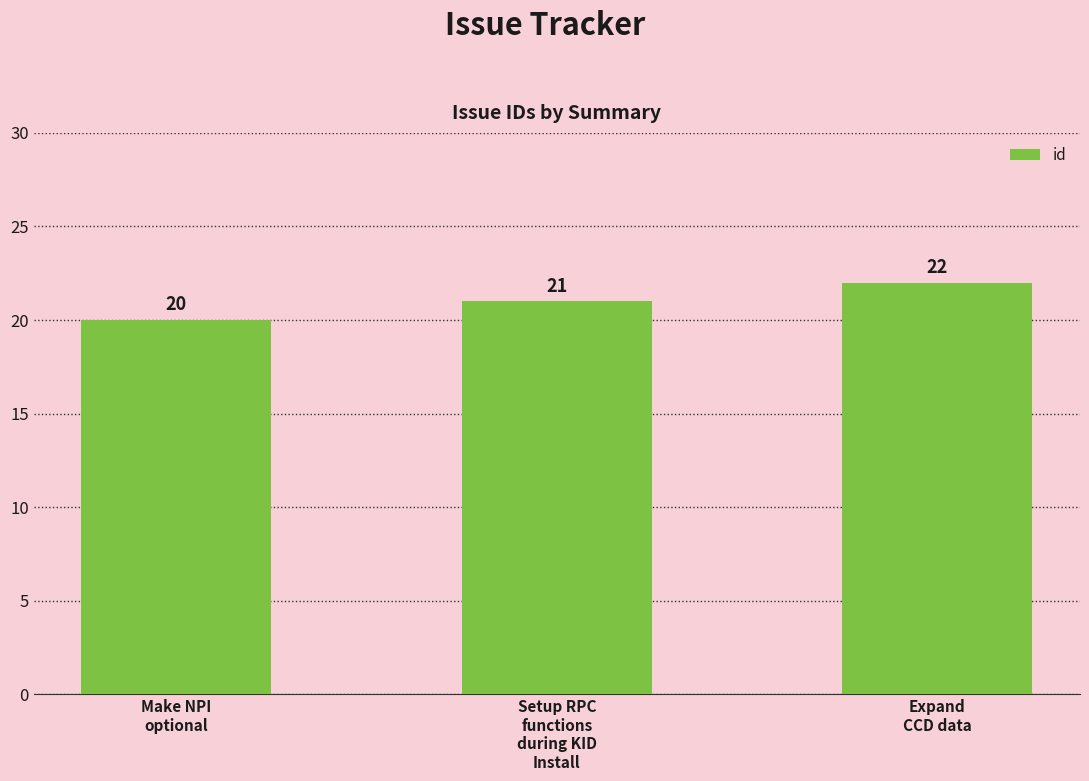

How many data points are less than 21?

1